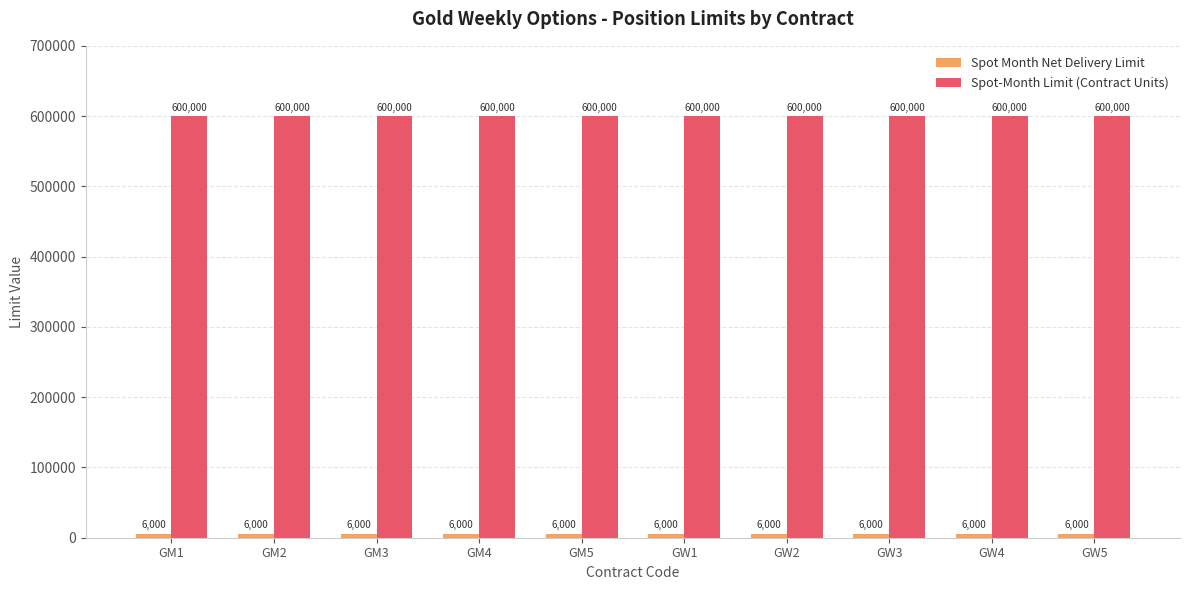

How many groups of bars are there?

10